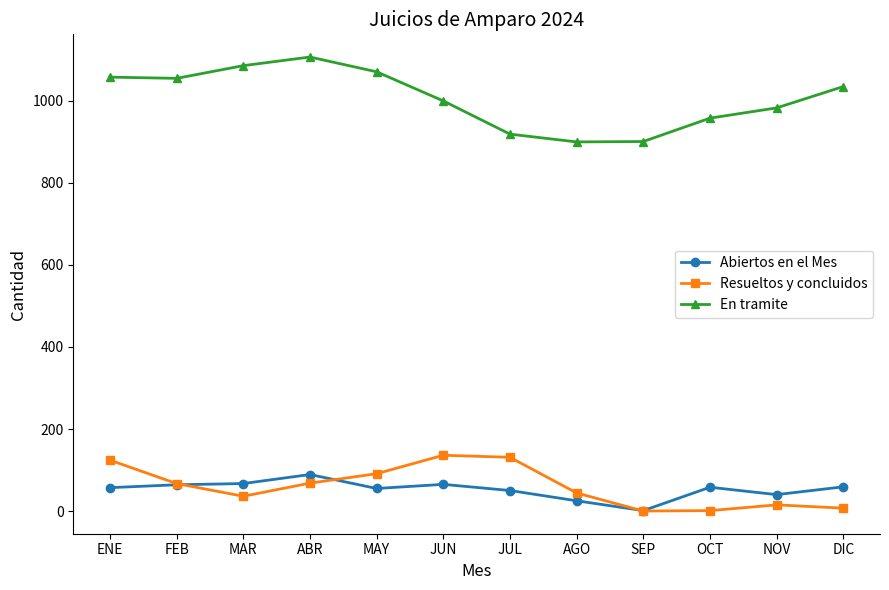

What is the maximum value for Abiertos en el Mes?

89